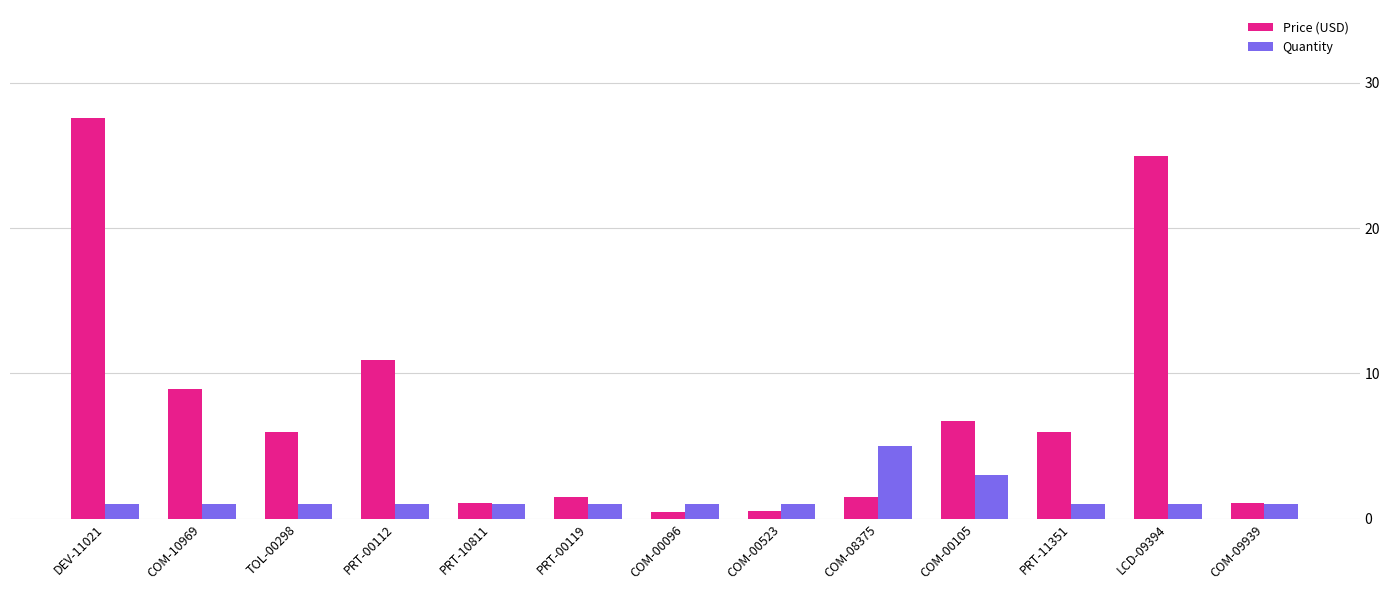

What is the label of the 7th bar from the left?

COM-00096